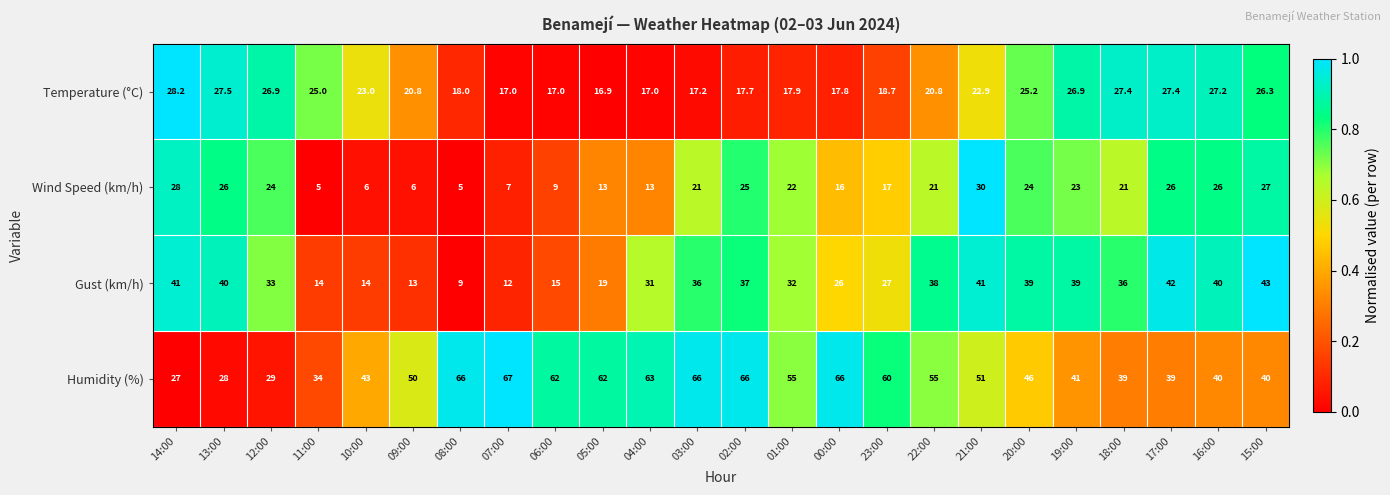

At which label does Wind Speed (km/h) first exceed 21?

14:00